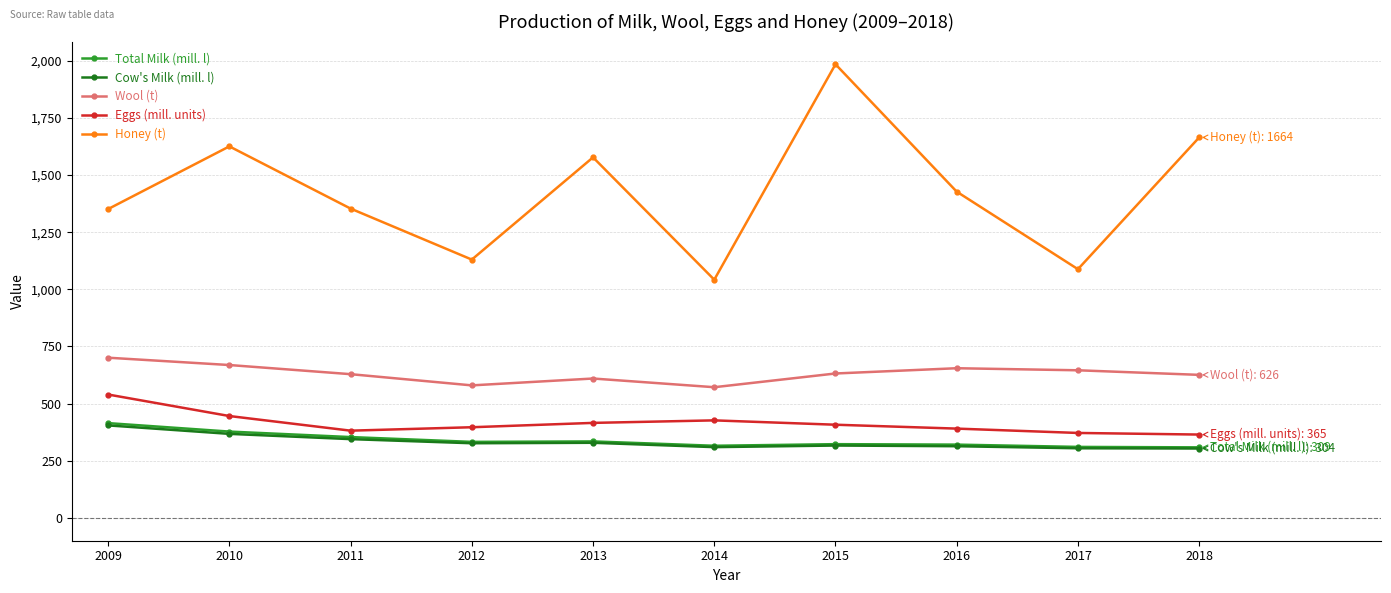

The Honey (t) series shows 1351 at 2009. True or false?

True